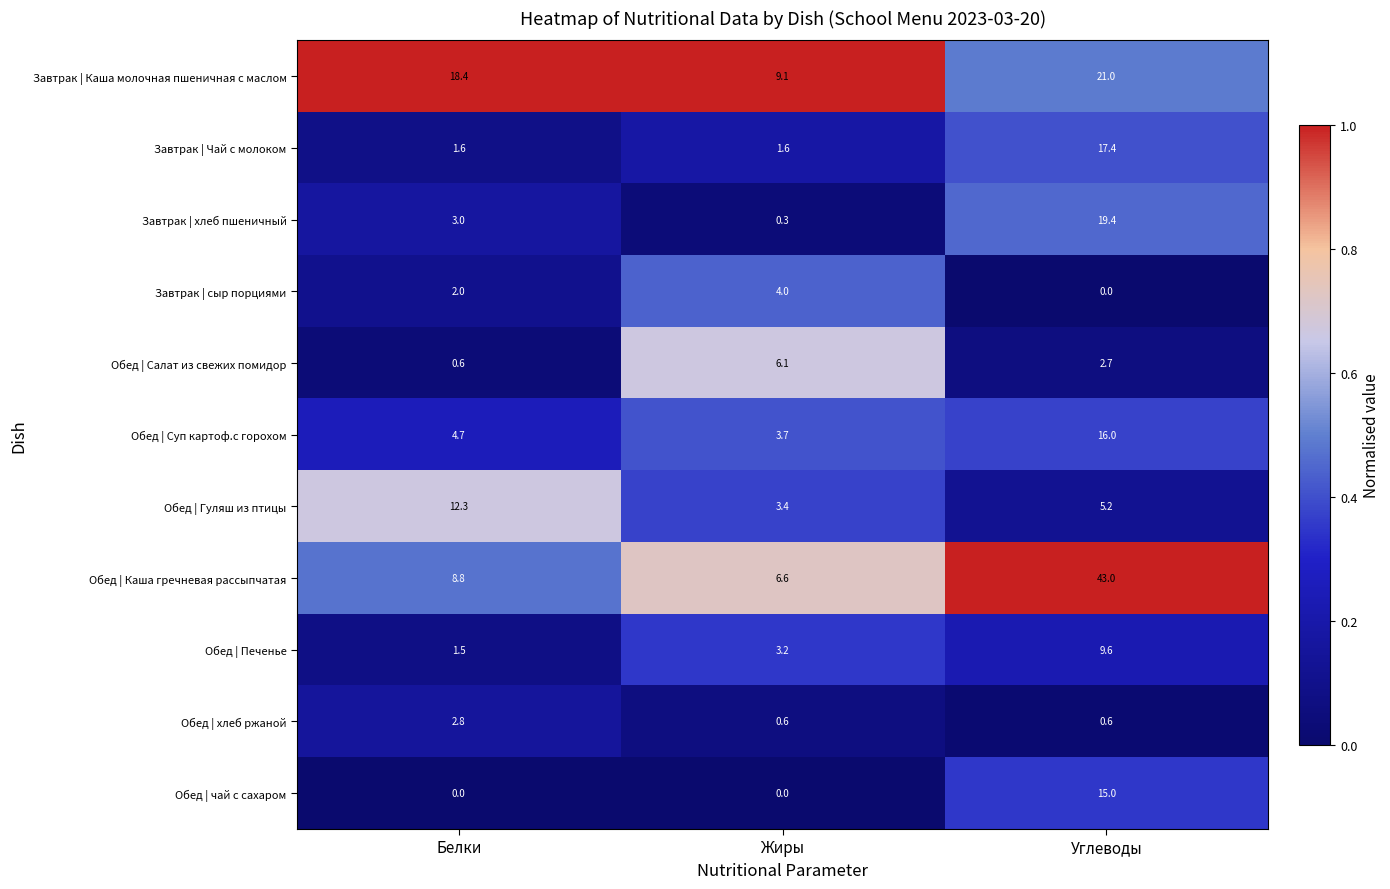

Which series has the largest range (max minus min)?

Обед | Каша гречневая рассыпчатая